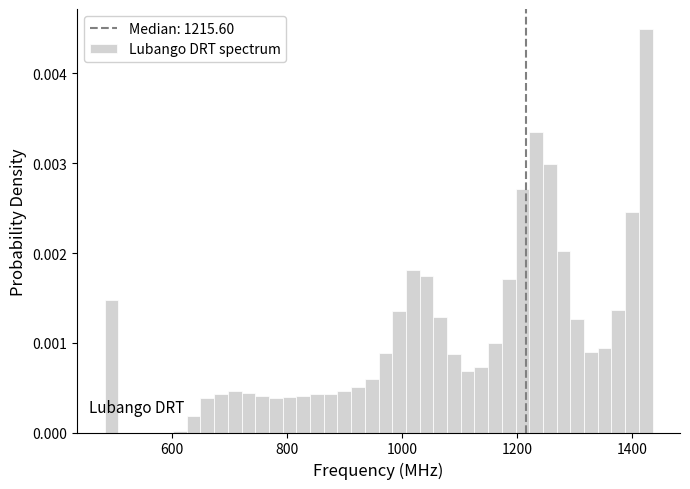

Read against the x-axis, roughly where is the centre of the tallest bar?

1420